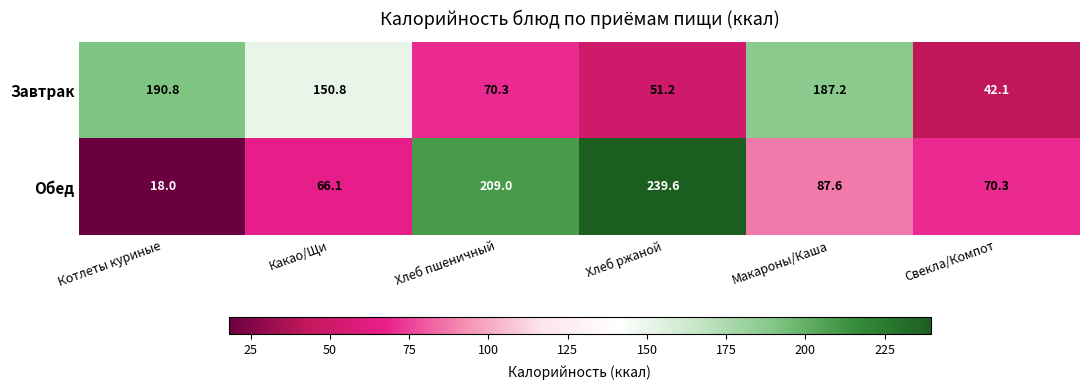

True or false: Завтрак has a value of 106.8 at Хлеб пшеничный.

False